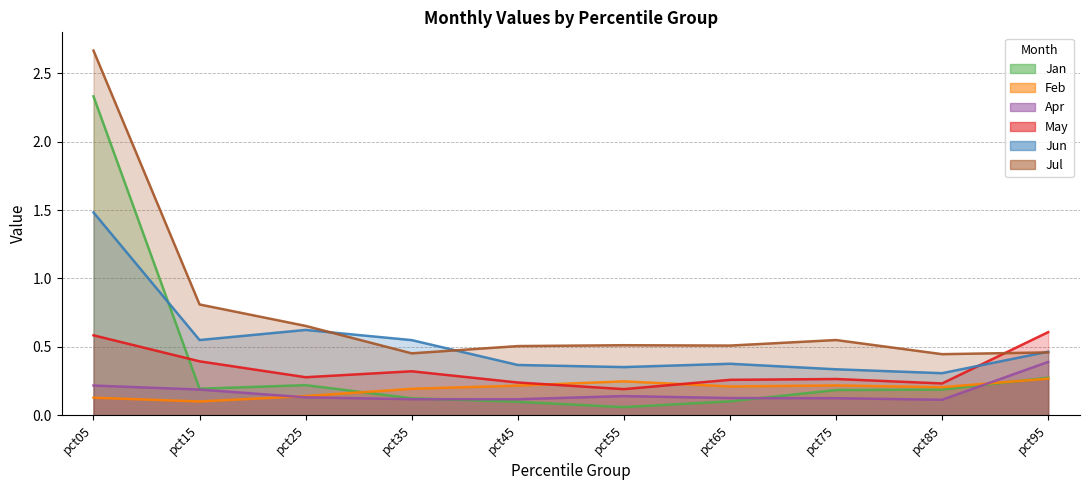

What is the total value across all series at pct75?

1.7